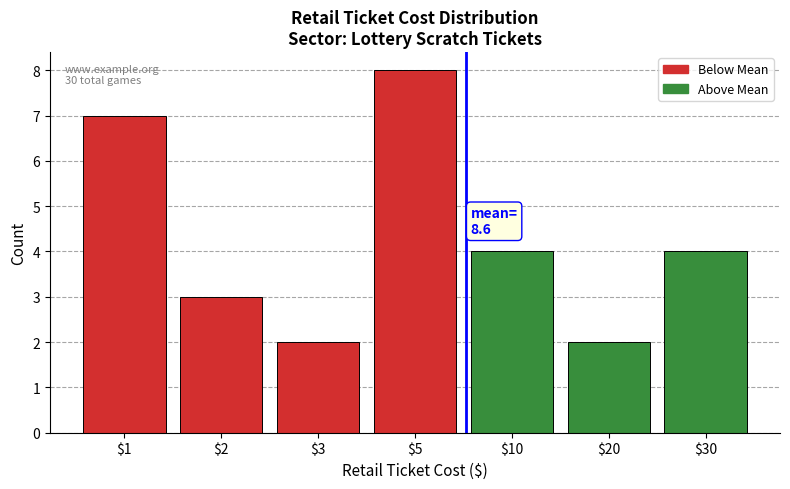

Reading right to left, what are all the values shown in this chart?

4	2	4	8	2	3	7